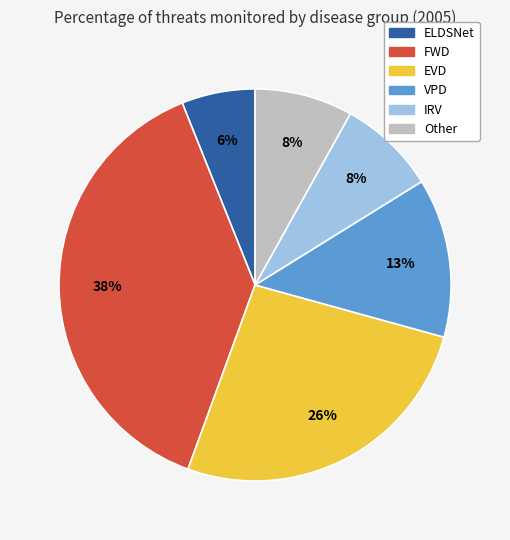

Does any single category account for the majority?

No